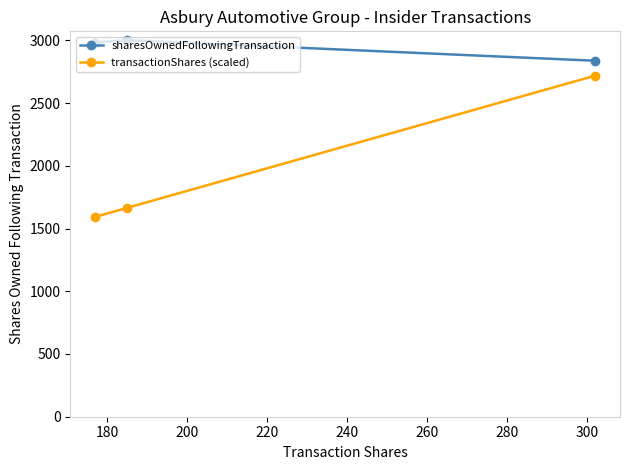

Rank the series by their maximum value, from highest to lowest.

sharesOwnedFollowingTransaction, transactionShares (scaled)